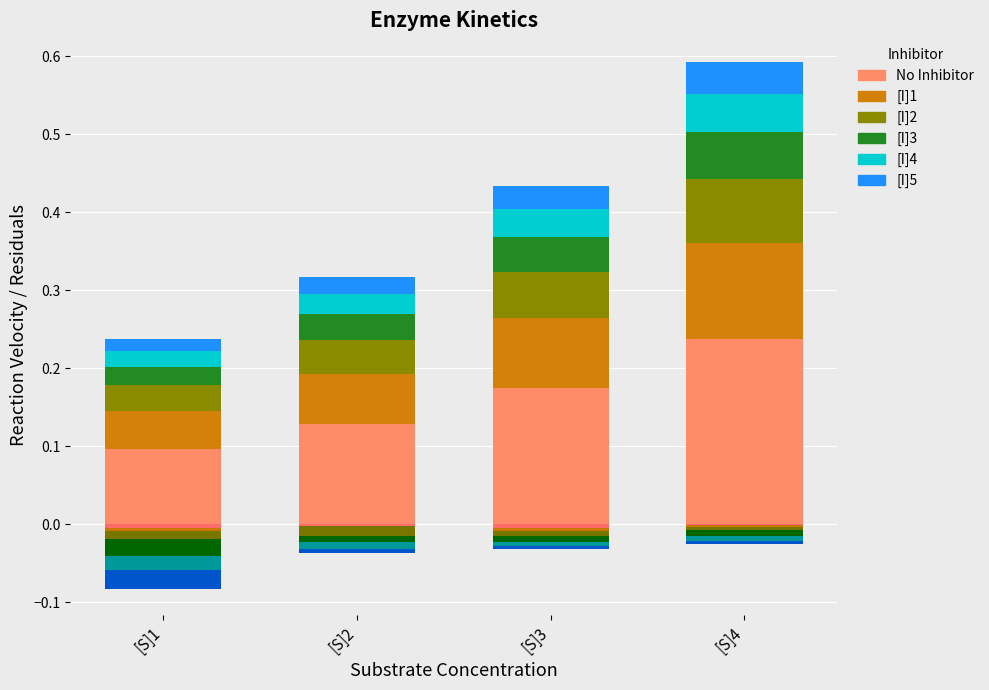

What is the difference between the maximum and minimum values in the No Inhibitor series?

0.1